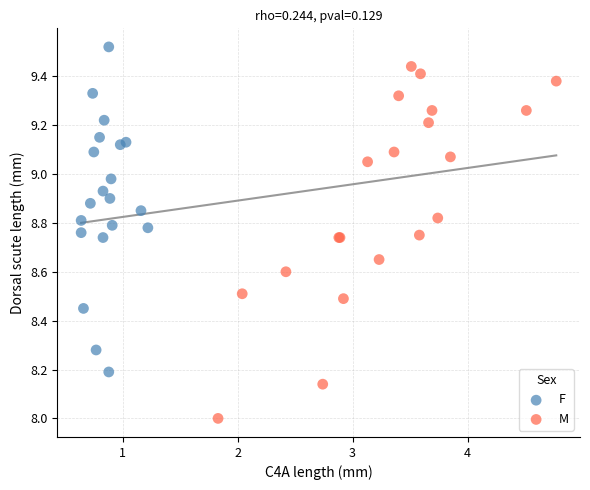

Which series has the largest Y range (max minus min)?

M